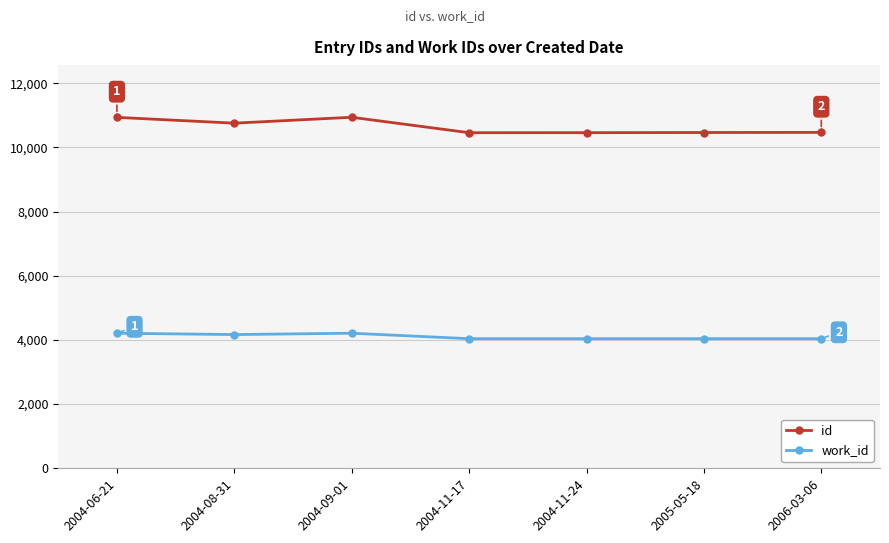

At 2004-09-01, list the series in order from smallest to largest.

work_id, id